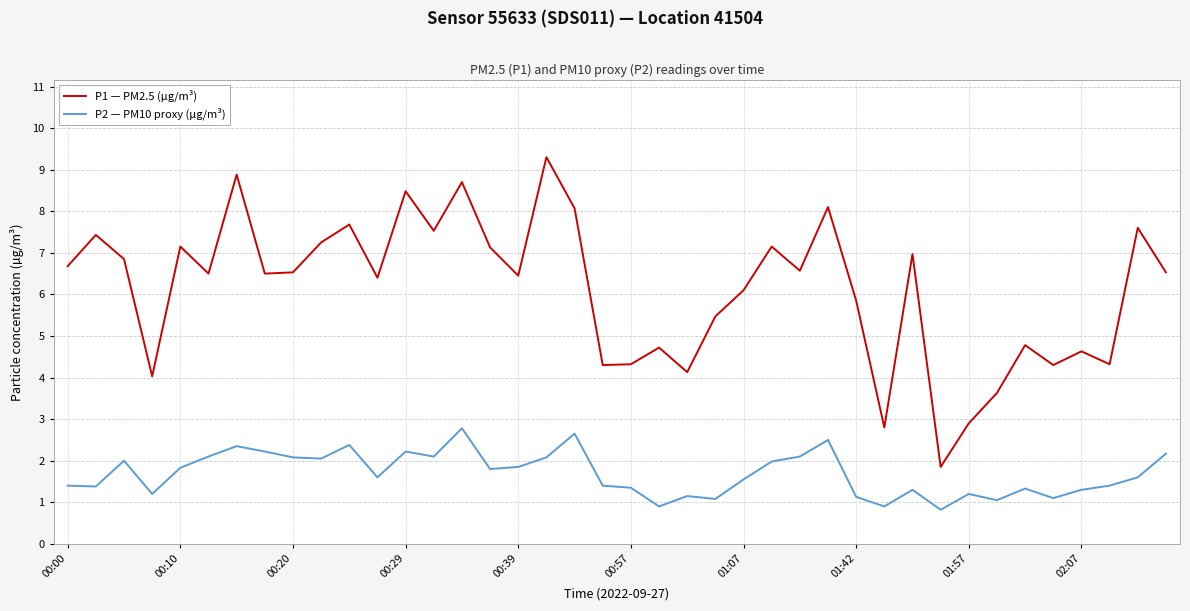

How many lines are shown in the chart?

2